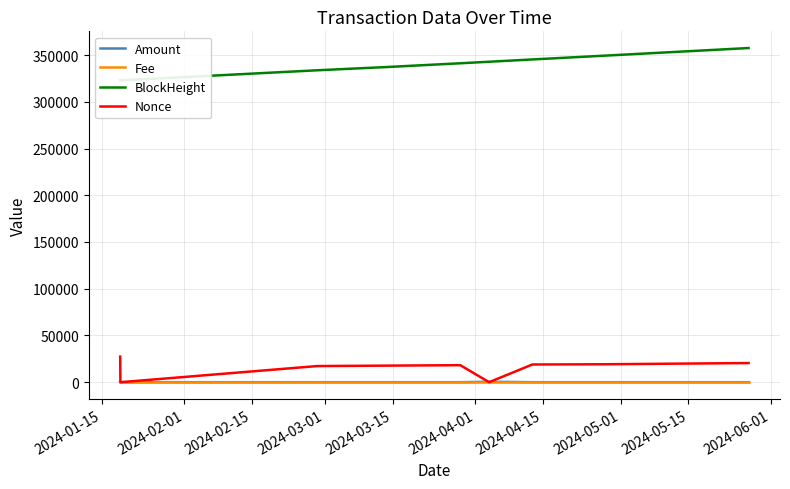

The value of Amount at 2024-05-01 is 2.8. True or false?

True